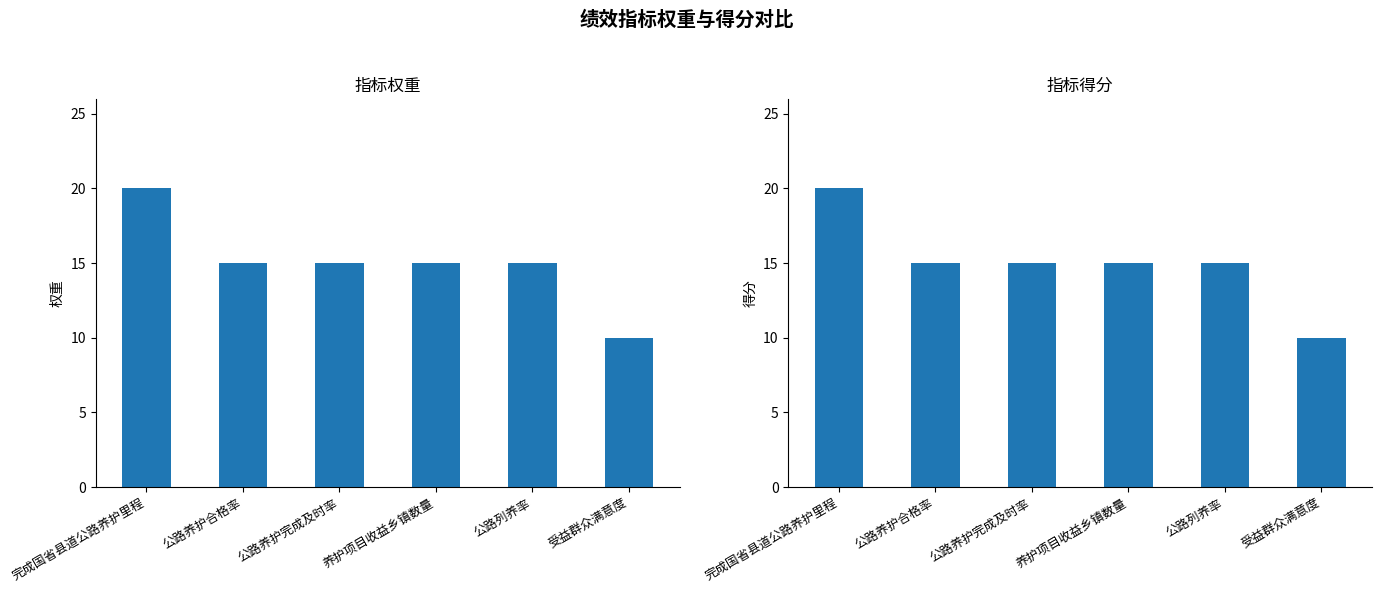

Between 公路养护合格率 and 受益群众满意度, which series saw the biggest shift?

指标权重